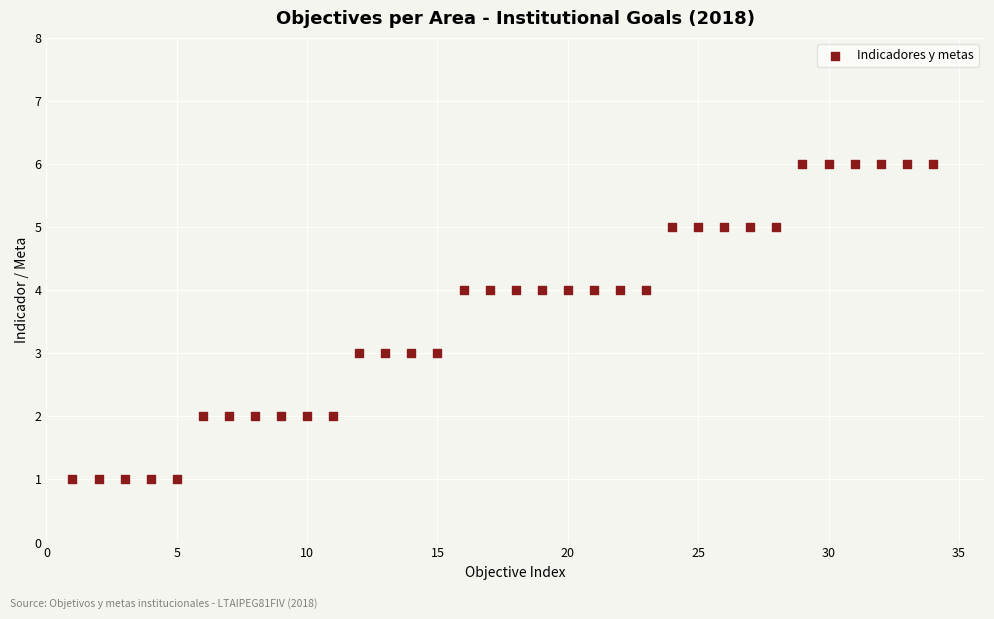

What is the range of Y values (max minus min)?

5